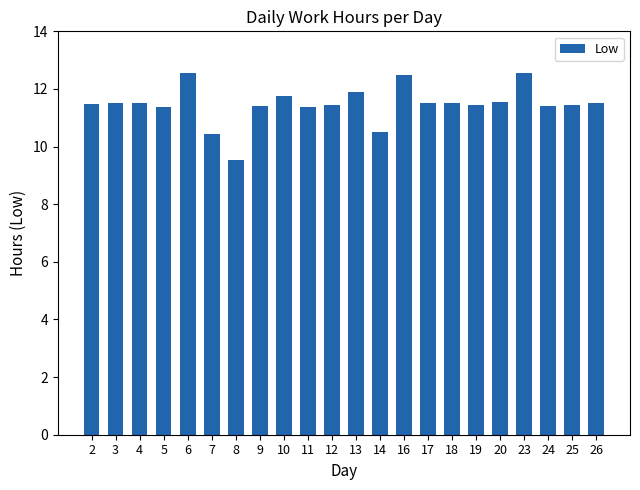

True or false: the data shows 7.0 at 18.

False